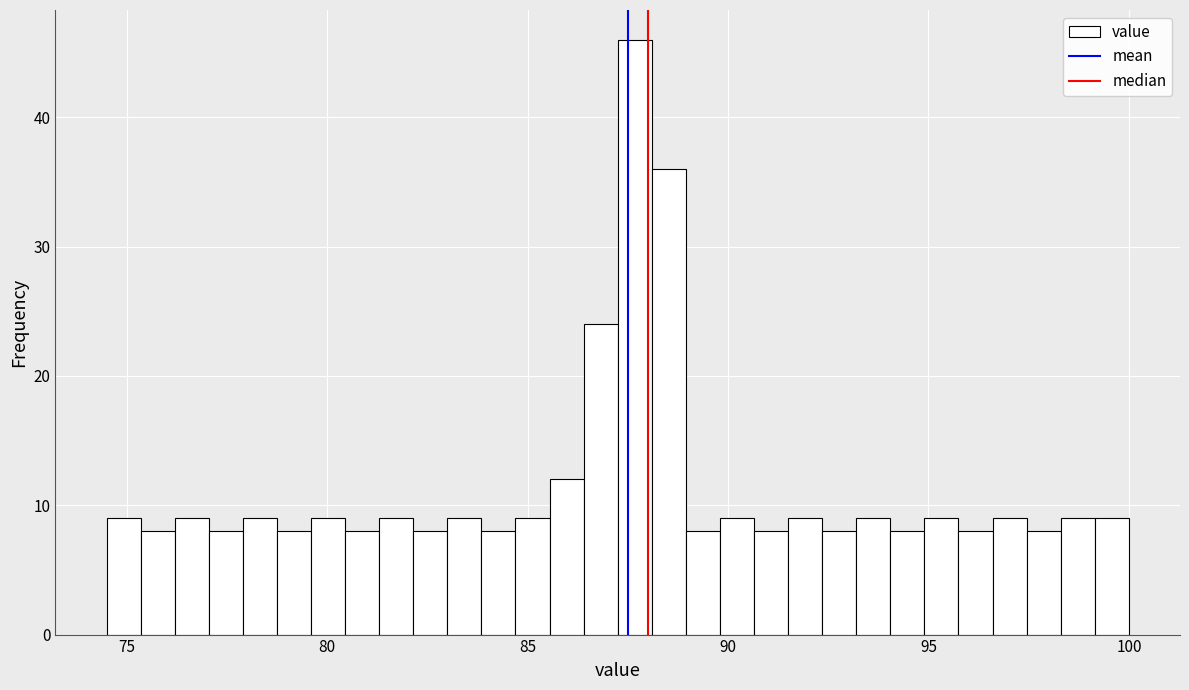

Around what value on the x-axis is the tallest bar? Give the approximate position of its centre, as read against the axis.

87.5